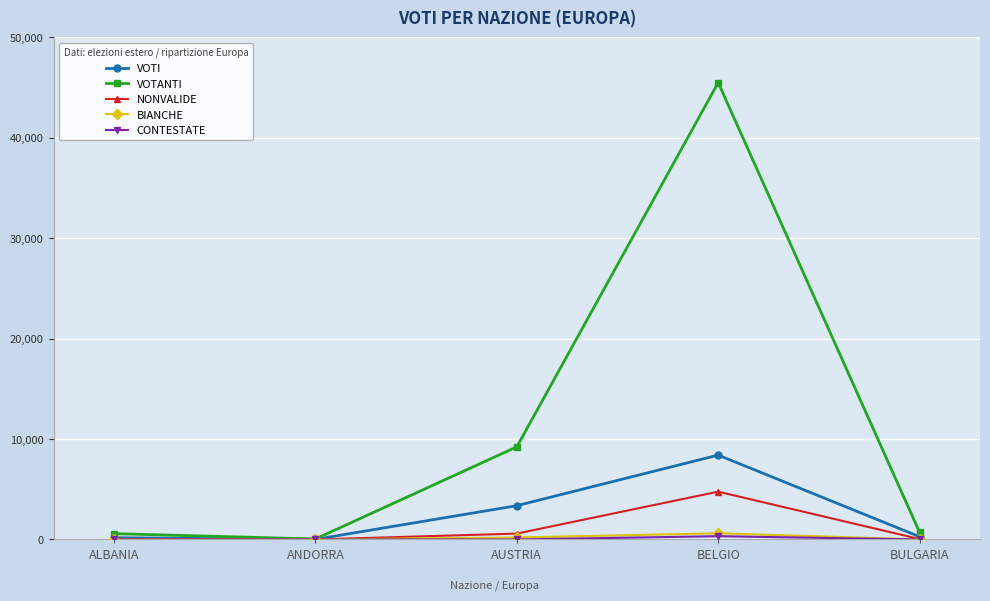

True or false: VOTI has more than 1 points higher than both neighbors.

False